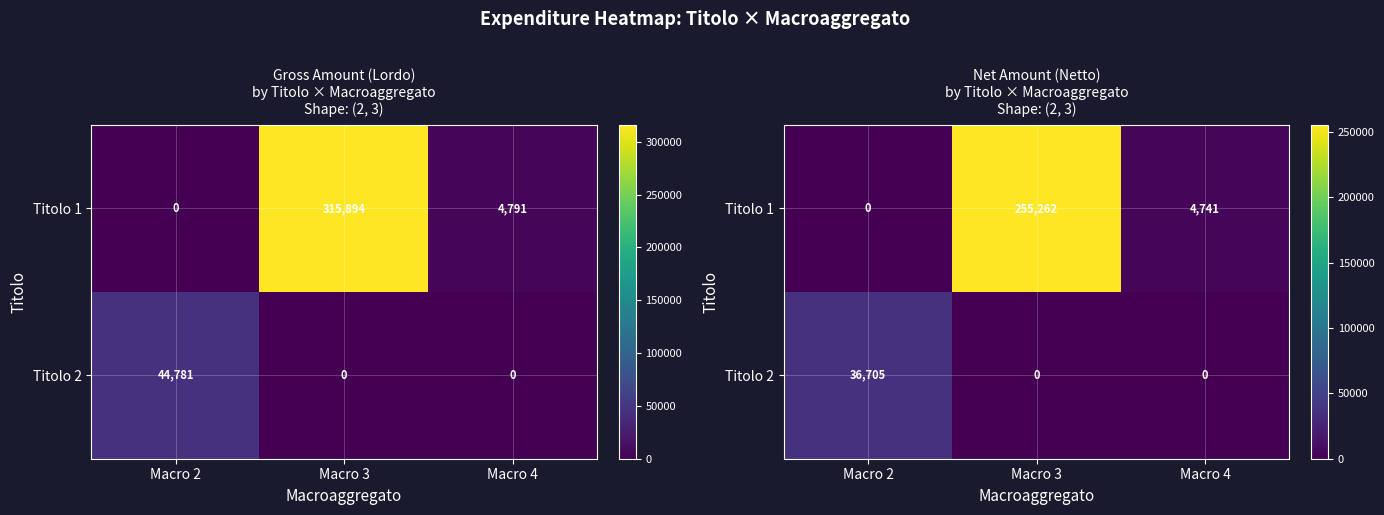

What is the total value across all series at Macro 4?

4741.5